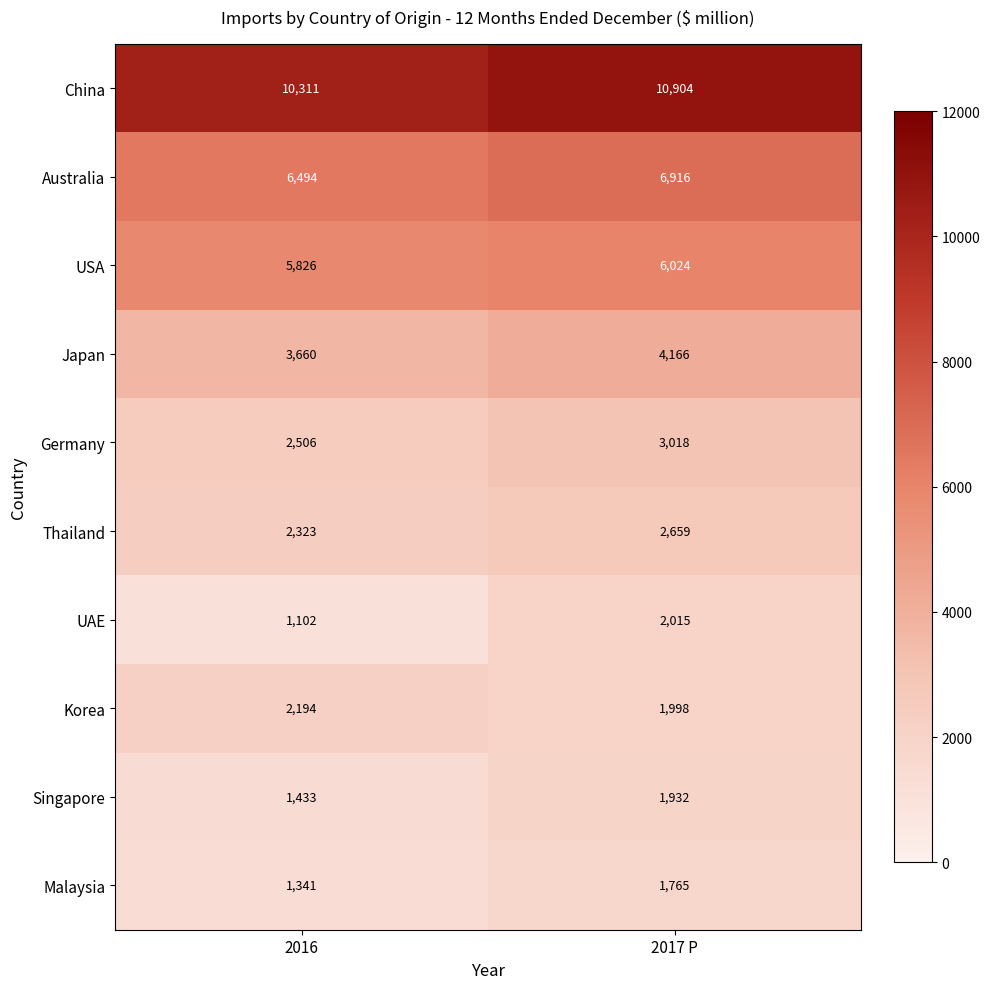

Which series changed the most between 2016 and 2017 P?

UAE